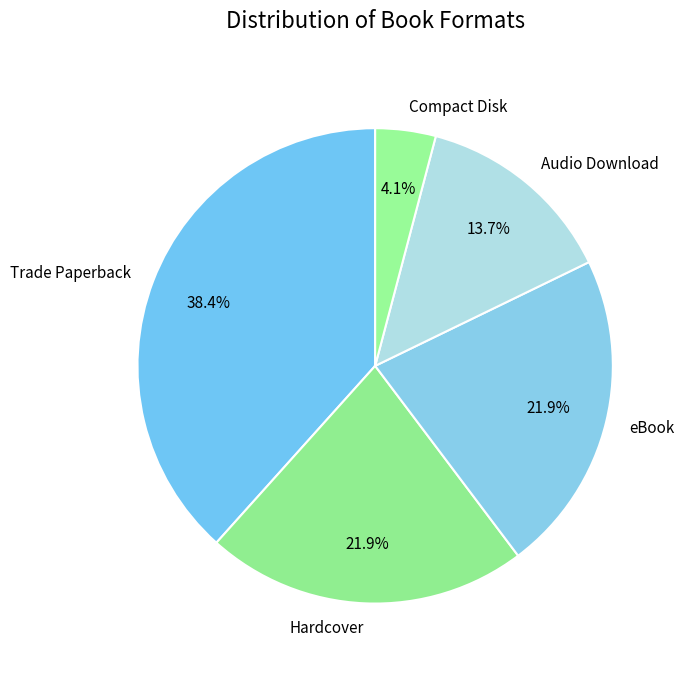

Is there a majority slice in this chart?

No